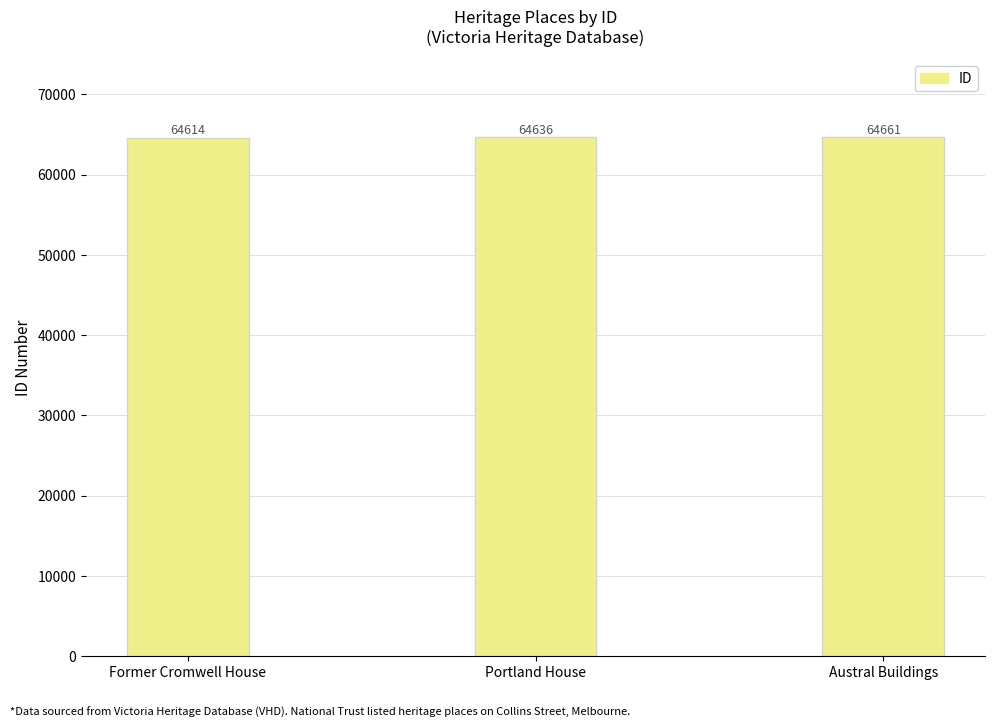

What is the ratio of the value at Austral Buildings to the value at Portland House?

1.0